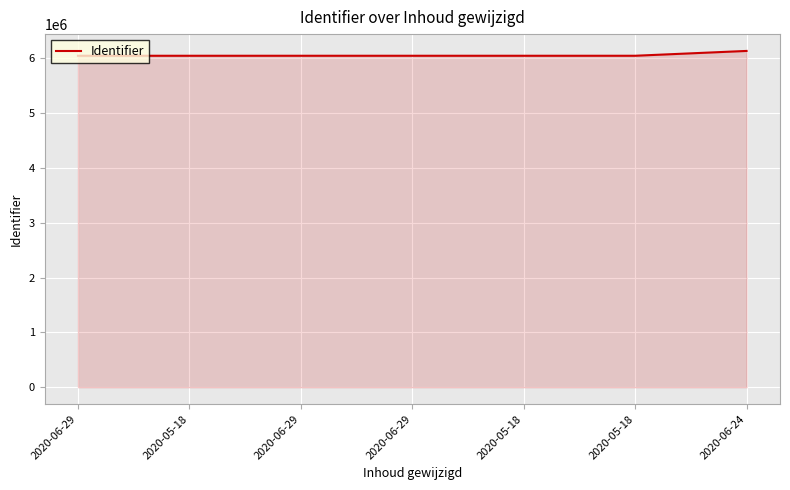

What is the change in value from 2020-06-29 to 2020-06-29?

+110